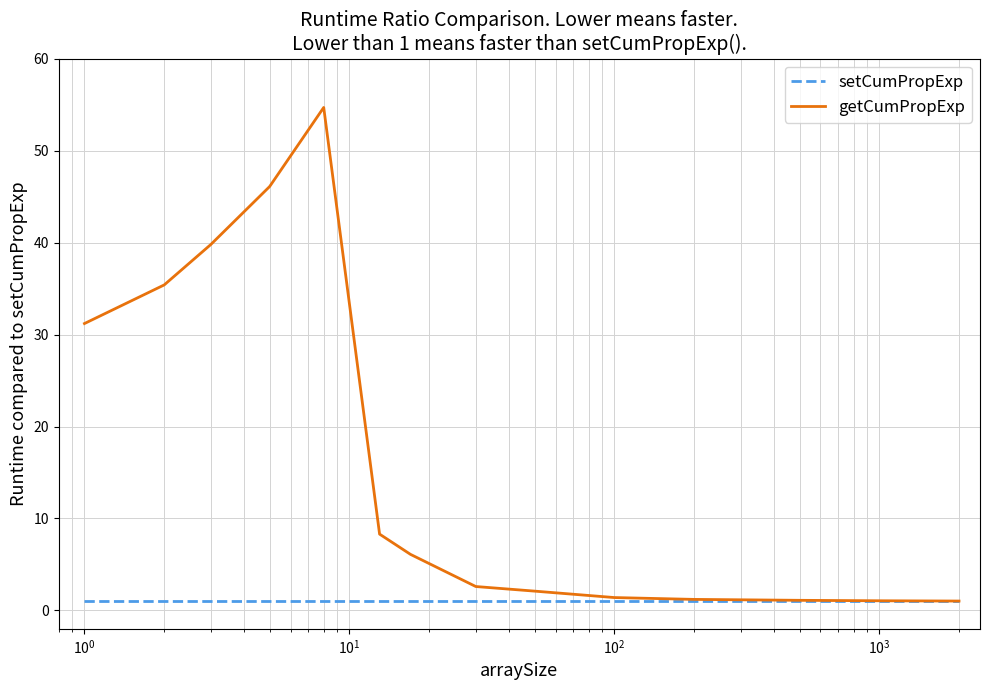

What is the highest value of the getCumPropExp series?

54.7